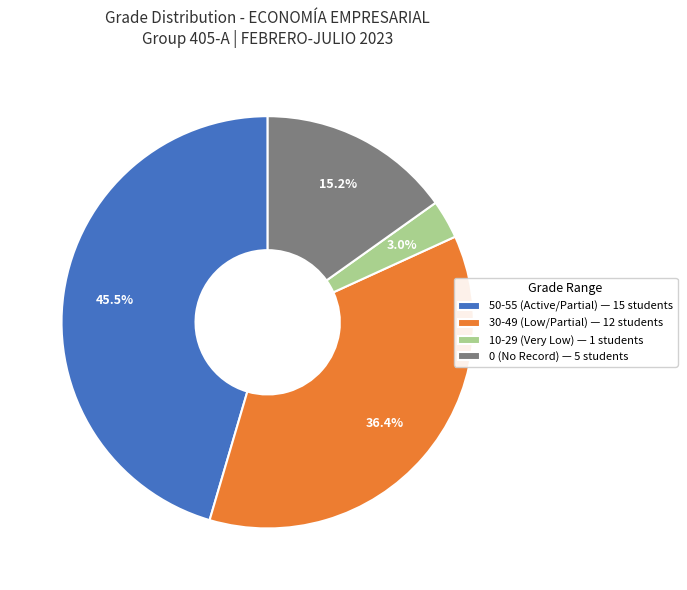

What is the ratio of the value at 50-55 (Active/Partial) — 15 students to the value at 0 (No Record) — 5 students?

3.0